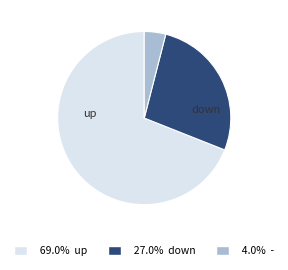

Is there a majority slice in this chart?

Yes